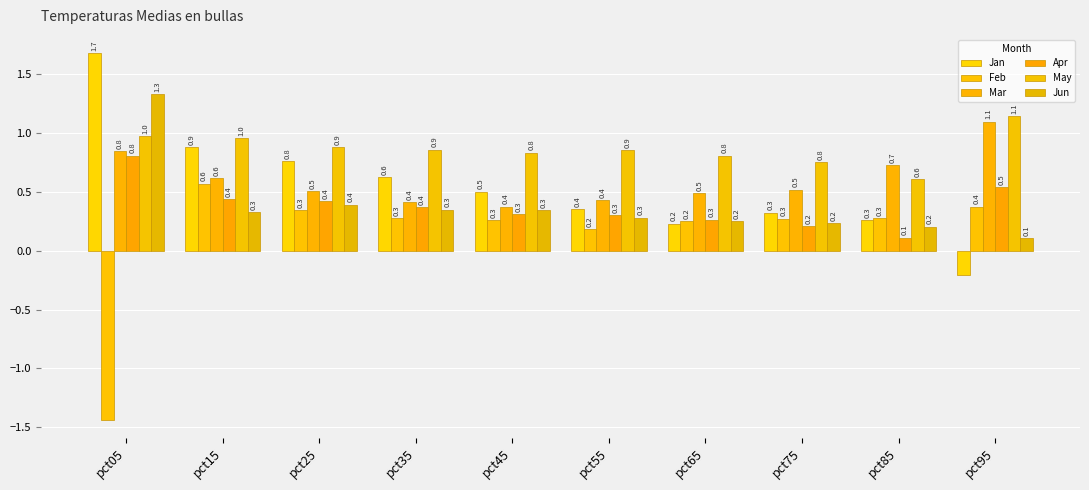

Read the Mar value at pct45.

0.4